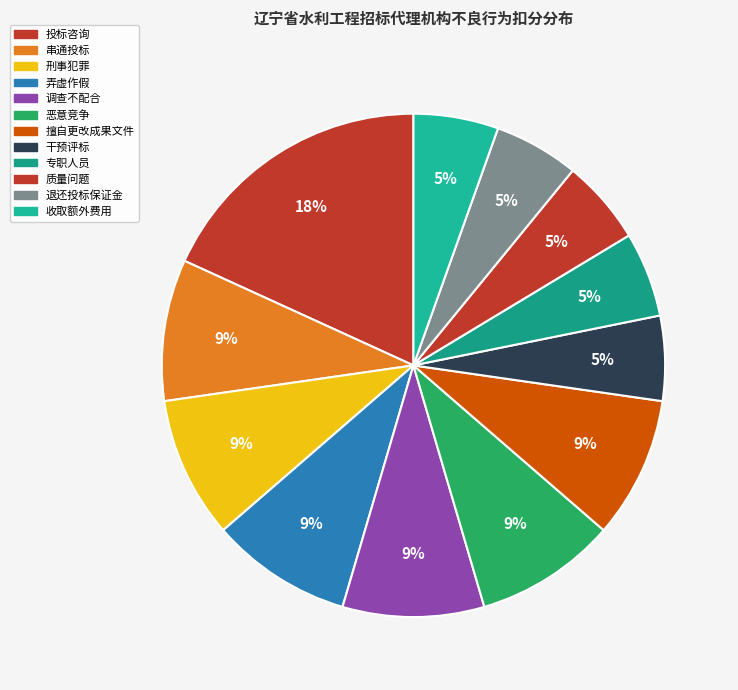

How many segments does this pie chart have?

12